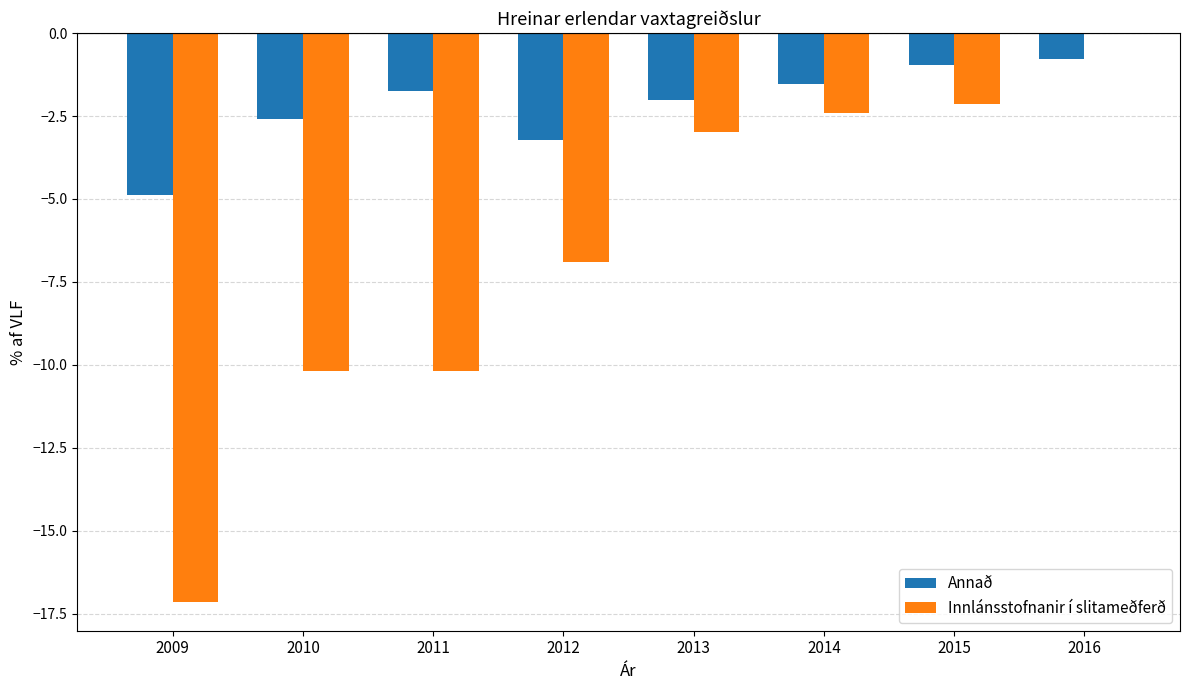

Which category has the highest value in the Annað series?

2016